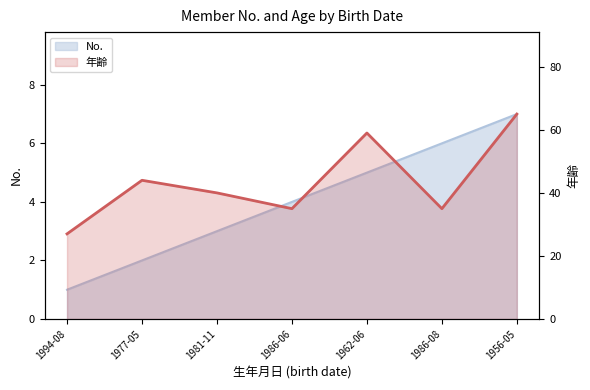

Where is the first local minimum?

1986-06